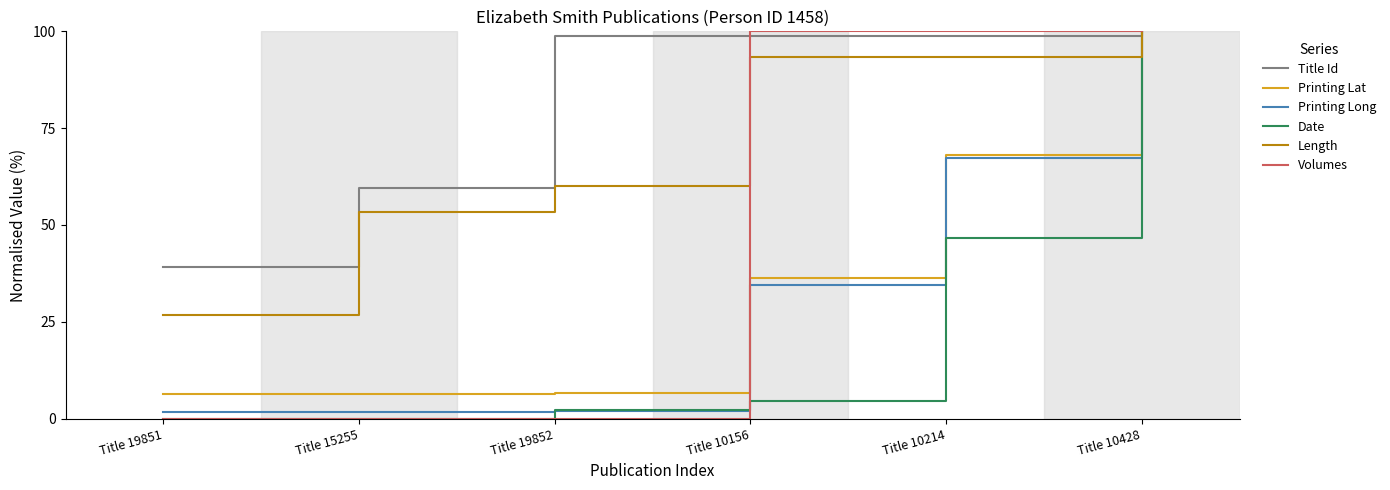

What is the minimum value for Length?

26.7